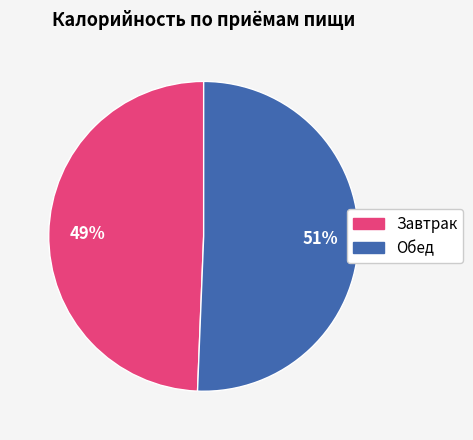

What is the smallest slice in the pie chart?

Завтрак